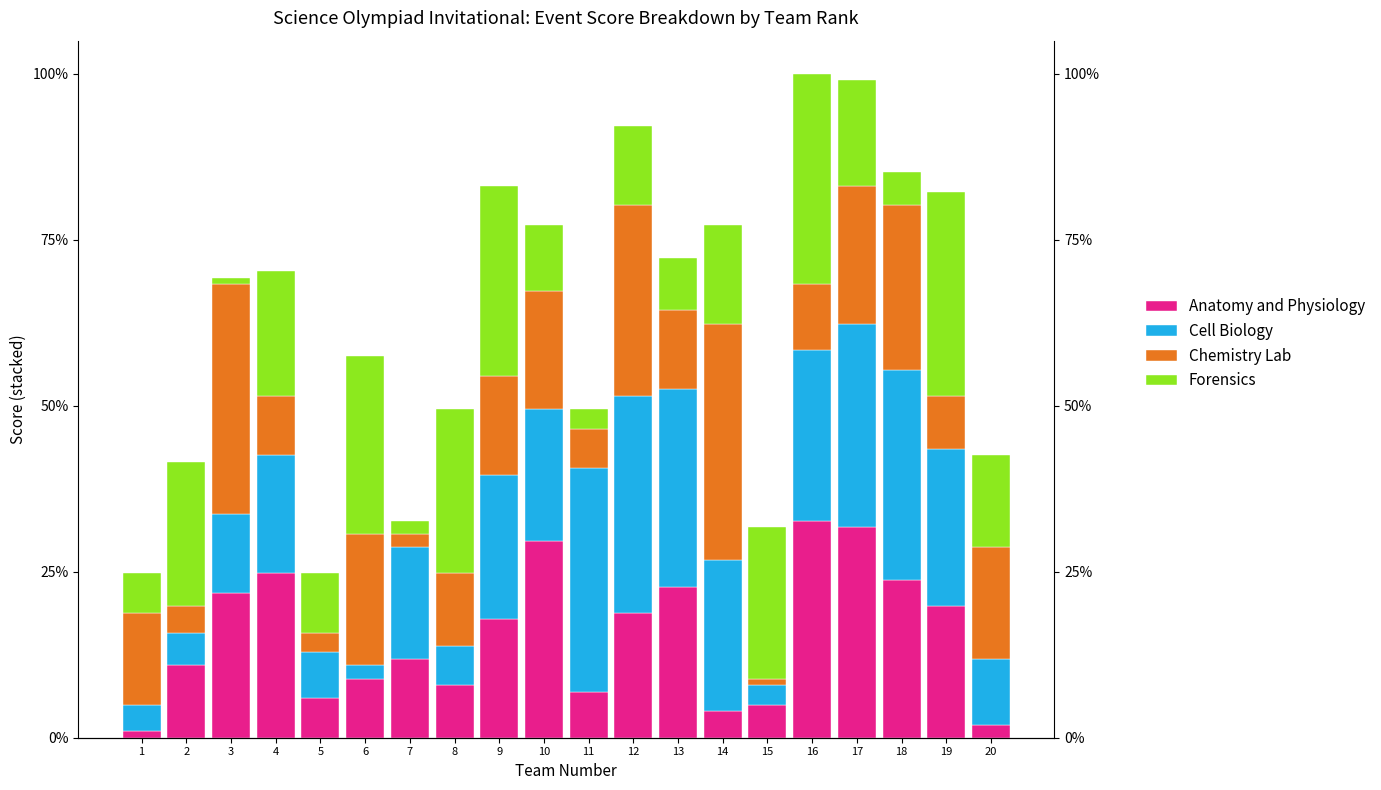

What are all the series names shown in the legend?

Anatomy and Physiology, Cell Biology, Chemistry Lab, Forensics